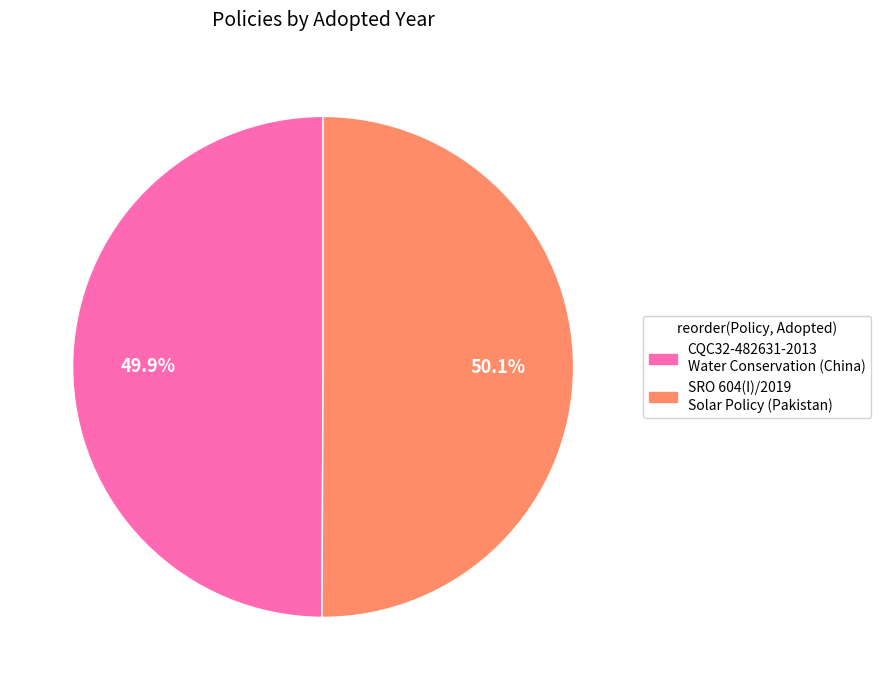

Is there any slice that represents more than half of the pie?

Yes